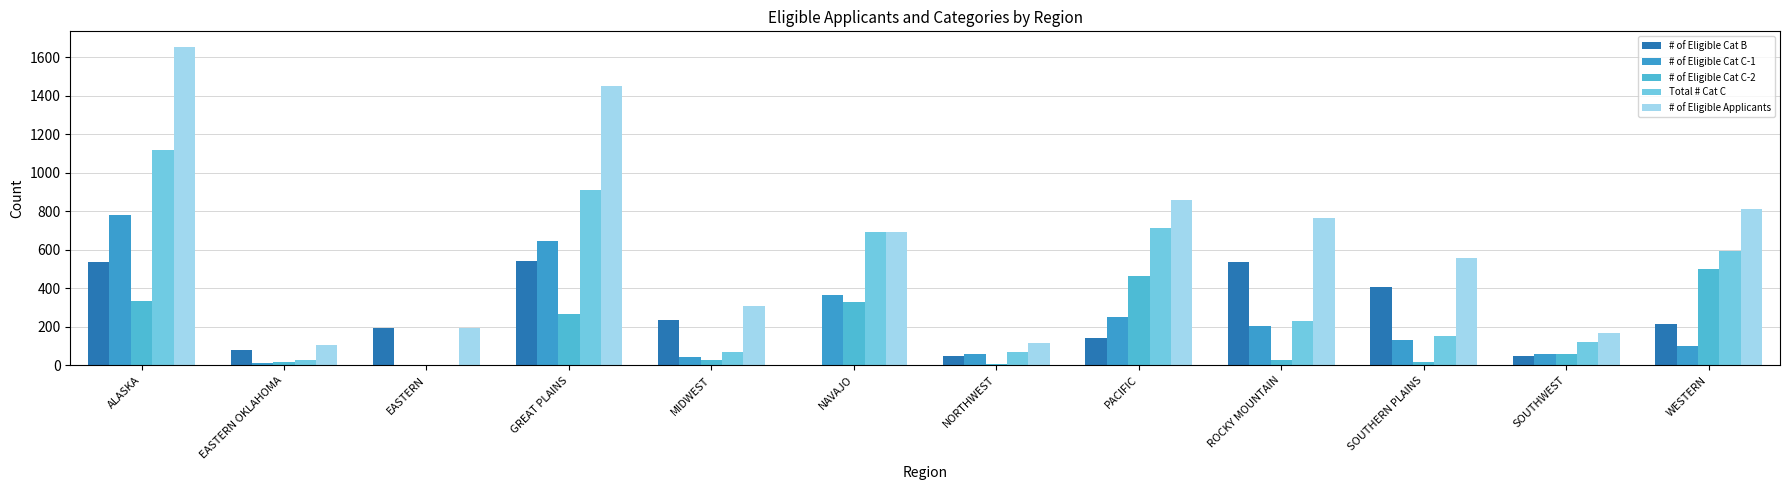

Count the number of categories in the chart.

12